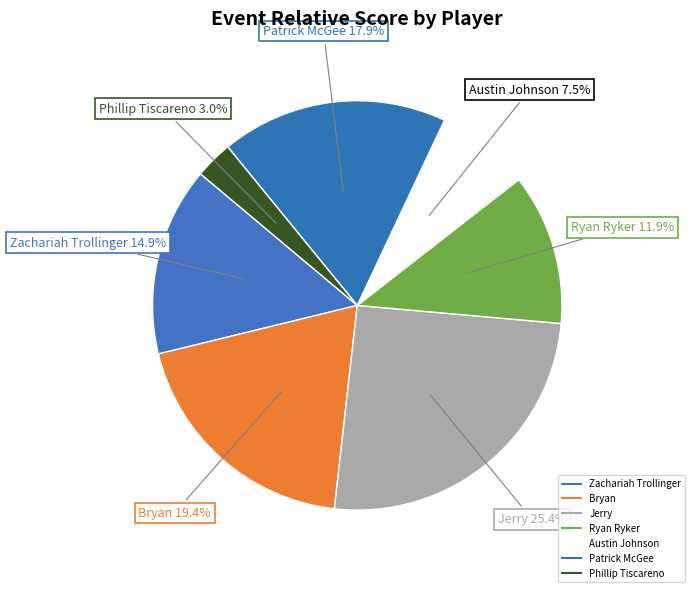

To the nearest percent, what is the combined percentage of Ryan Ryker and Jerry?

37%